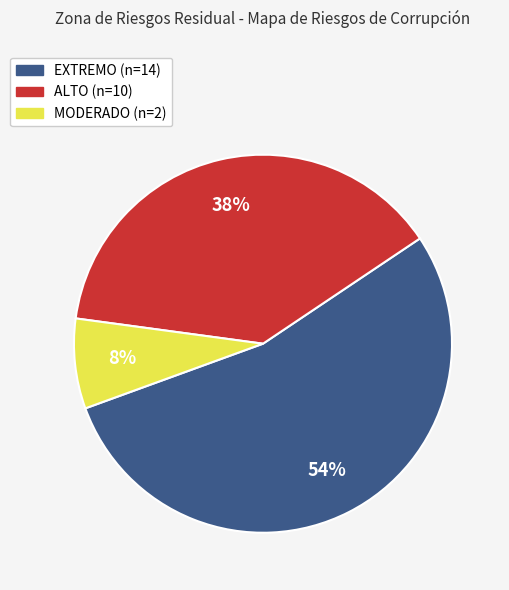

To the nearest percent, what is the combined percentage of EXTREMO and ALTO?

92%